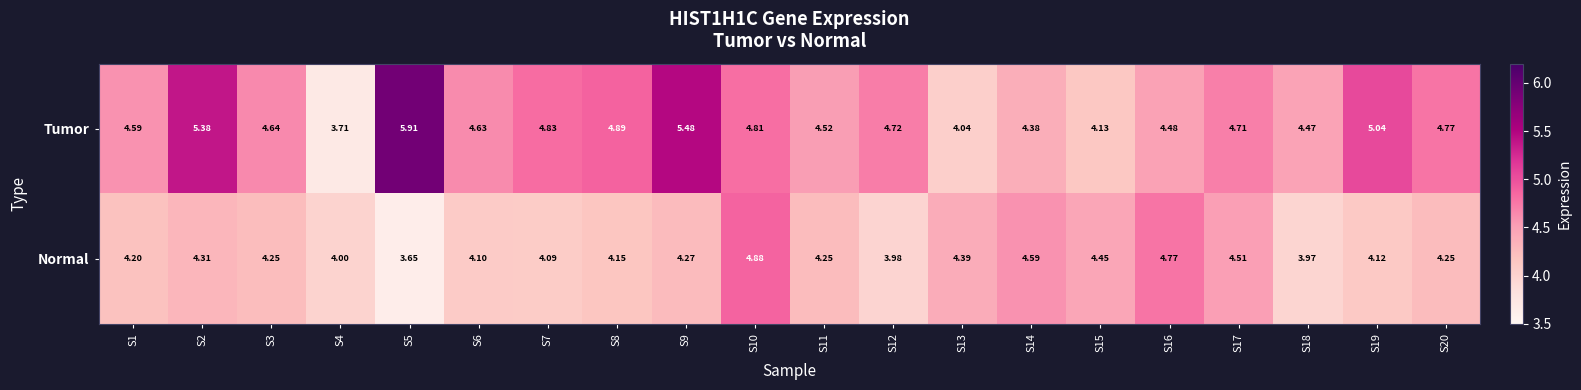

Which series changed the most between S1 and S16?

Normal